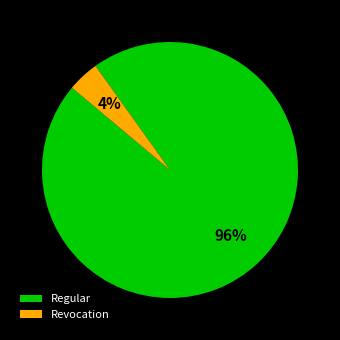

How many segments does this pie chart have?

2